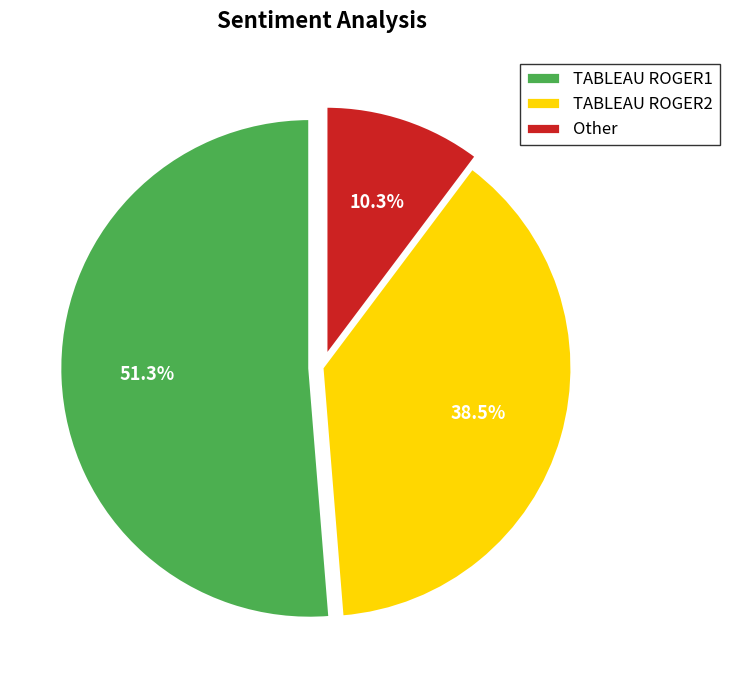

What is the smallest slice in the pie chart?

Other